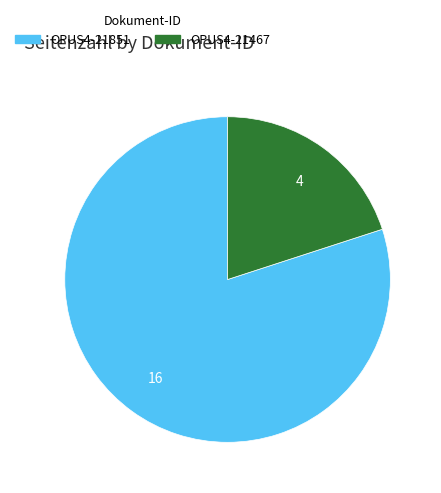

Count the number of slices in the pie.

2